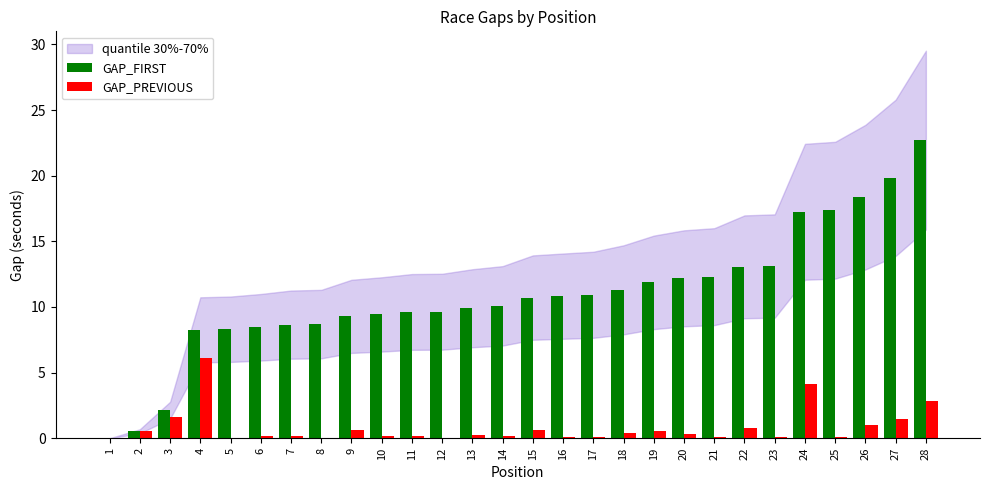

What is the total value across all series at 3?

3.7